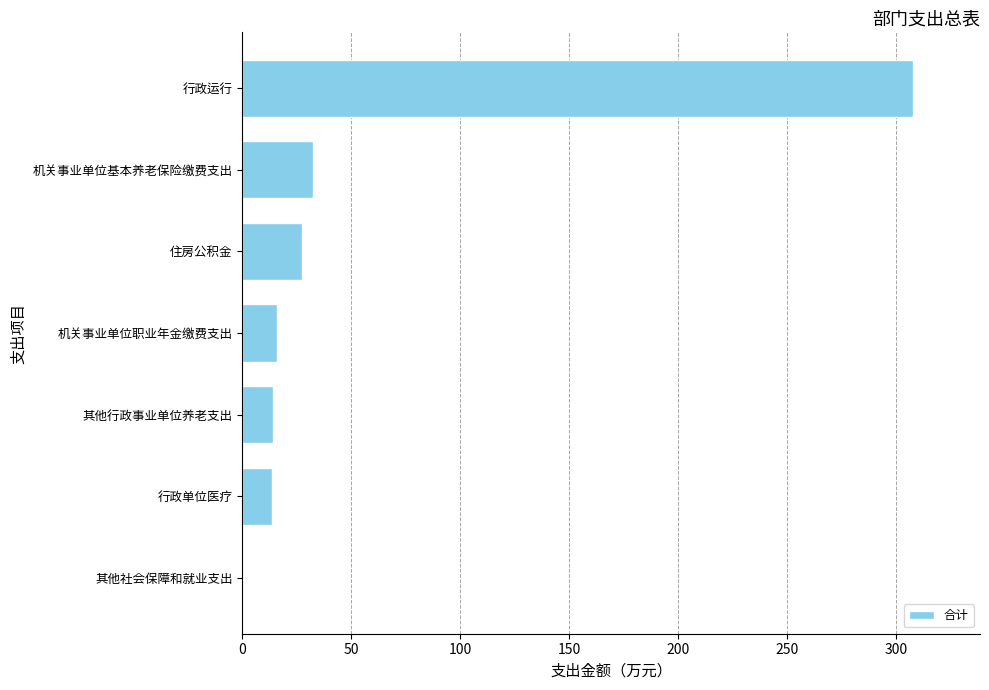

At which category does the chart reach its peak across all series?

行政运行